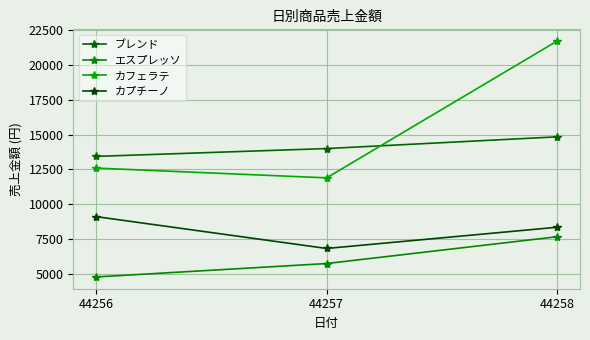

What is the smallest value displayed?

4800